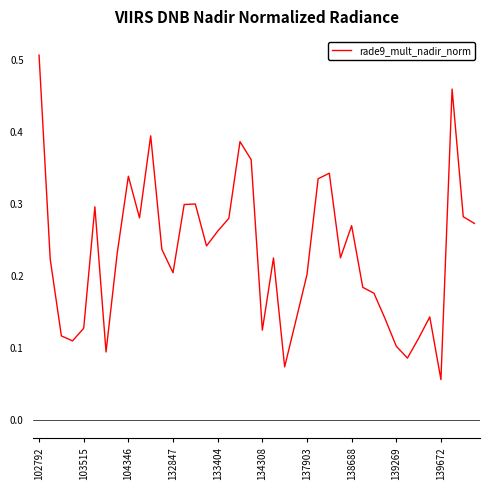

Does the chart display data point markers on the line(s)?

No